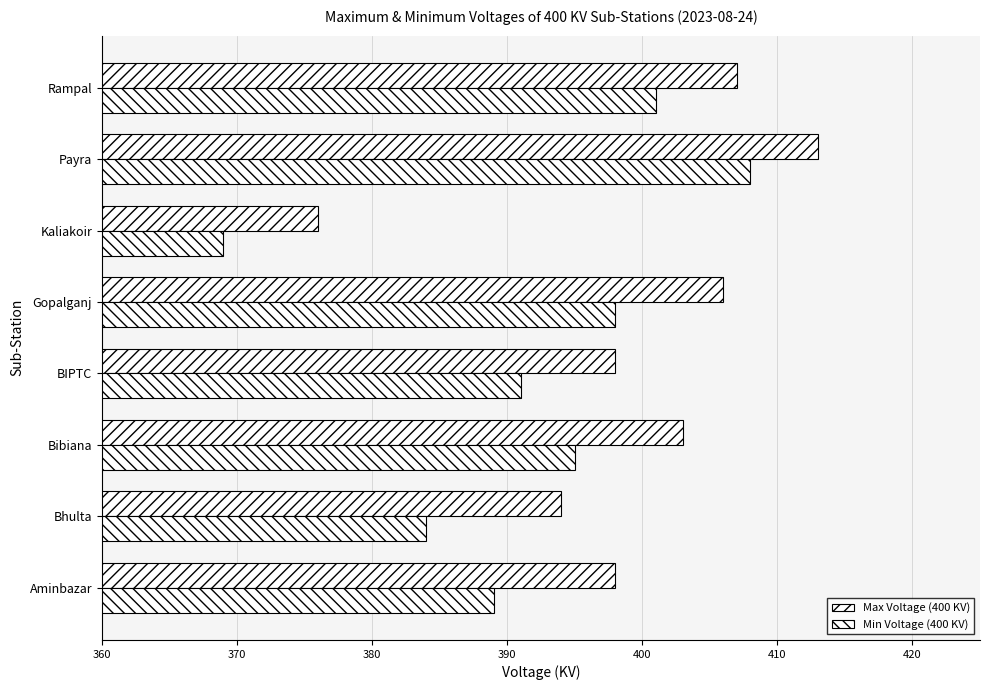

How many data points in Max Voltage (400 KV) are less than 403?

4